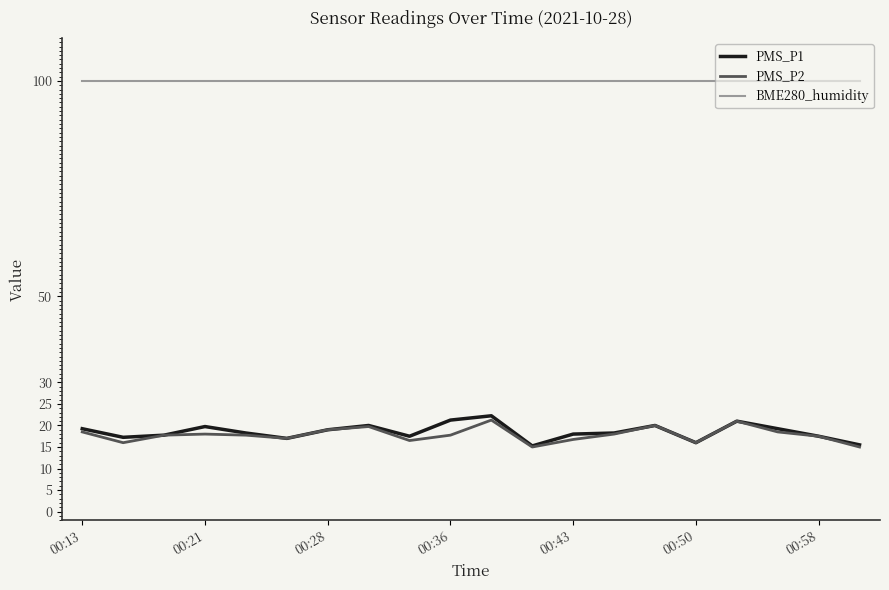

Which series has the largest total across all categories?

BME280_humidity